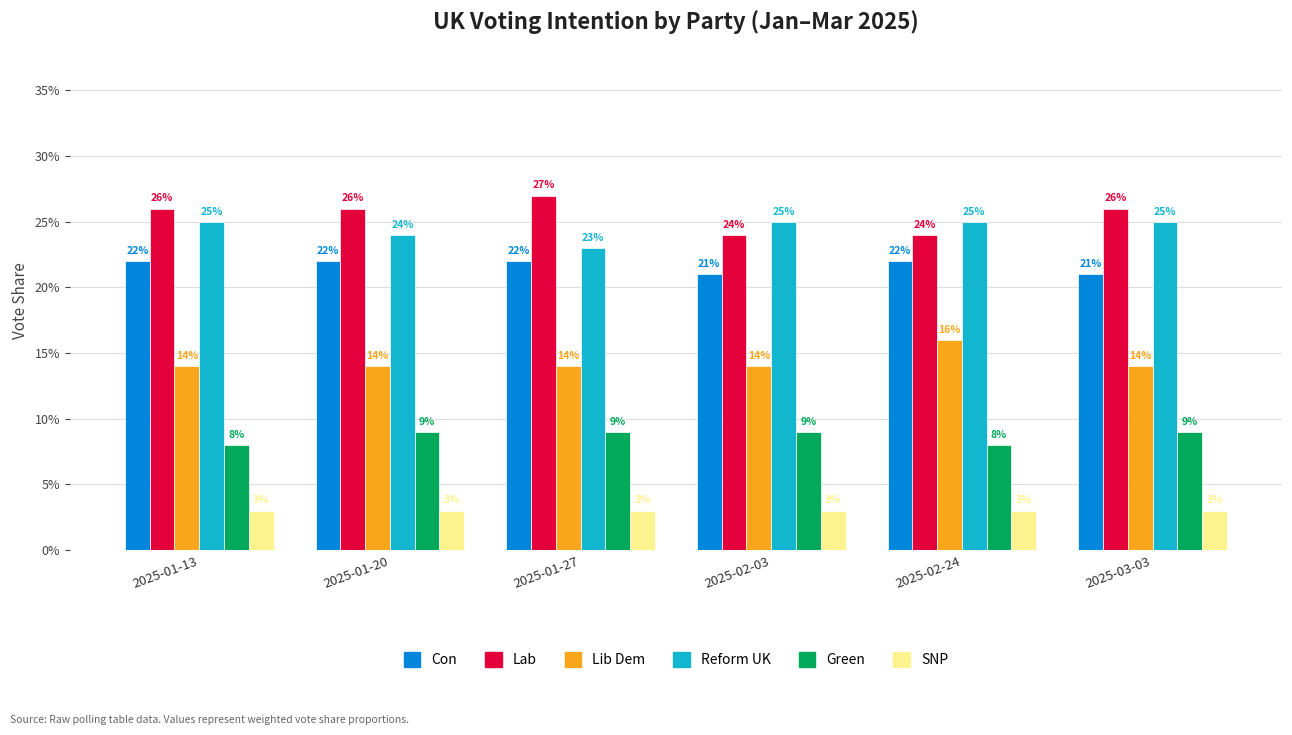

Are the bars grouped side by side (vs. stacked)?

Yes